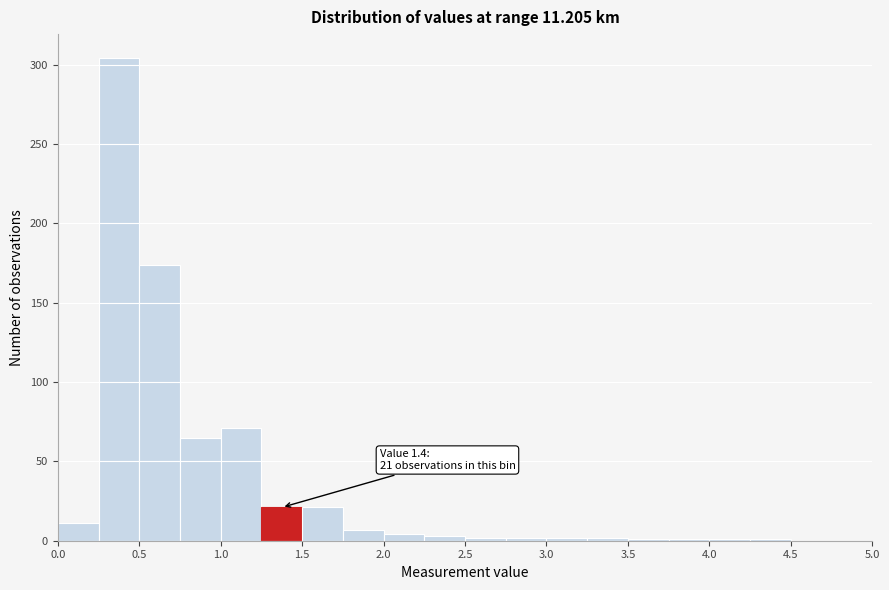

Over which range of the x-axis is the bar tallest?

0.25 to 0.50